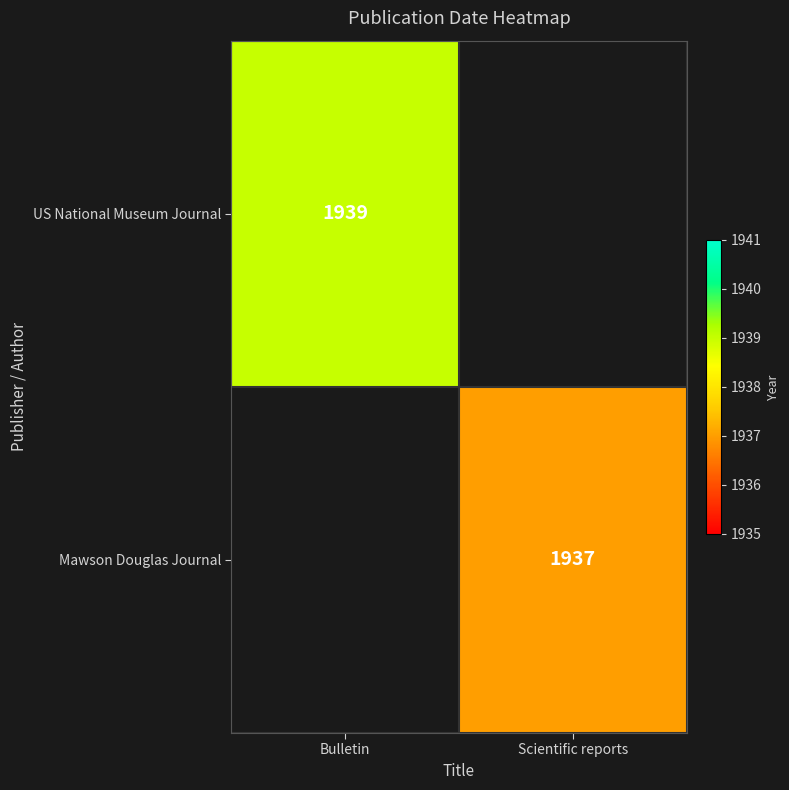

Is the value of Mawson Douglas Journal at Scientific reports greater than the value of US National Museum Journal at Bulletin?

No